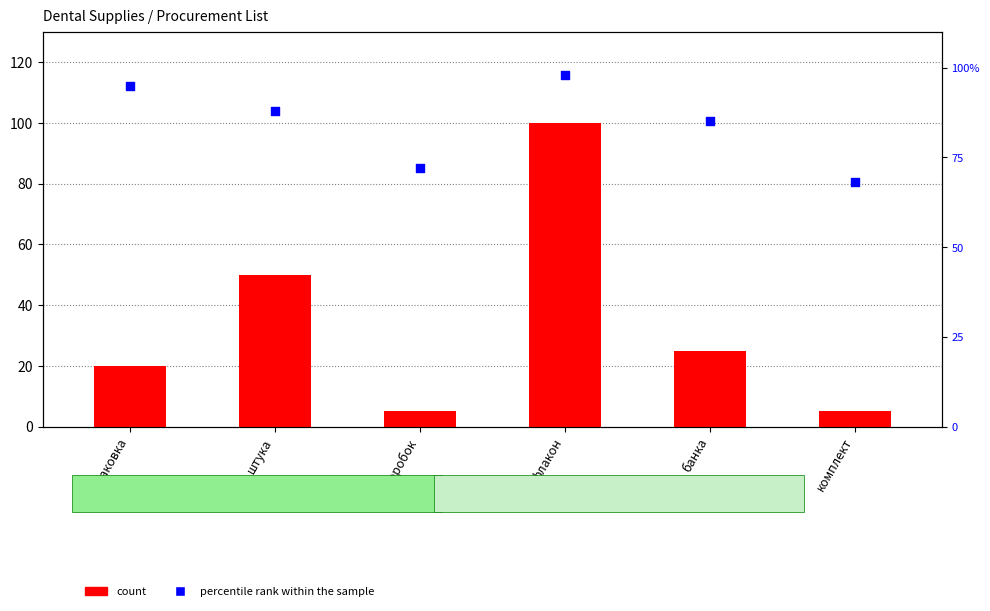

Which series has the largest total across all categories?

percentile rank within the sample